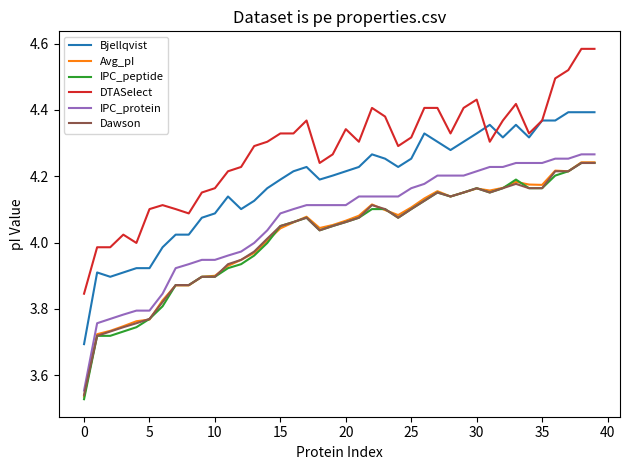

True or false: DTASelect and Dawson intersect in this chart.

False